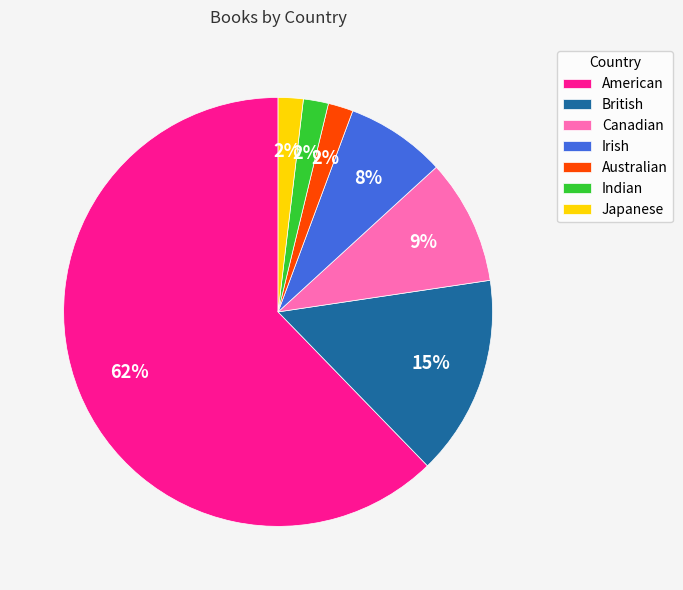

What is the largest slice in the pie chart?

American